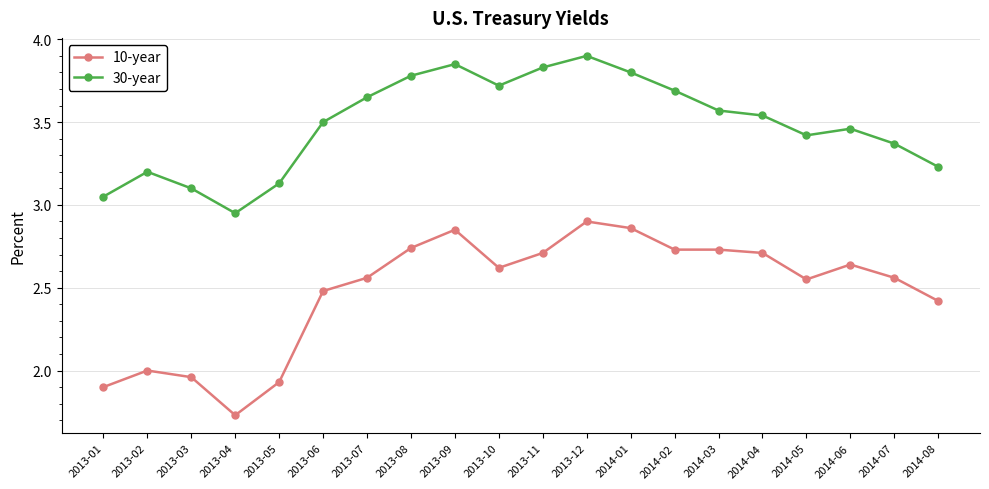

Which label corresponds to the smallest value in the chart?

2013-04